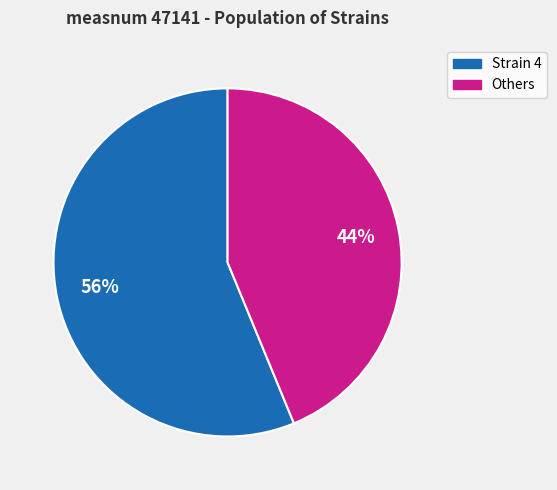

To the nearest percent, what is the difference between the largest and smallest slice percentages?

12%